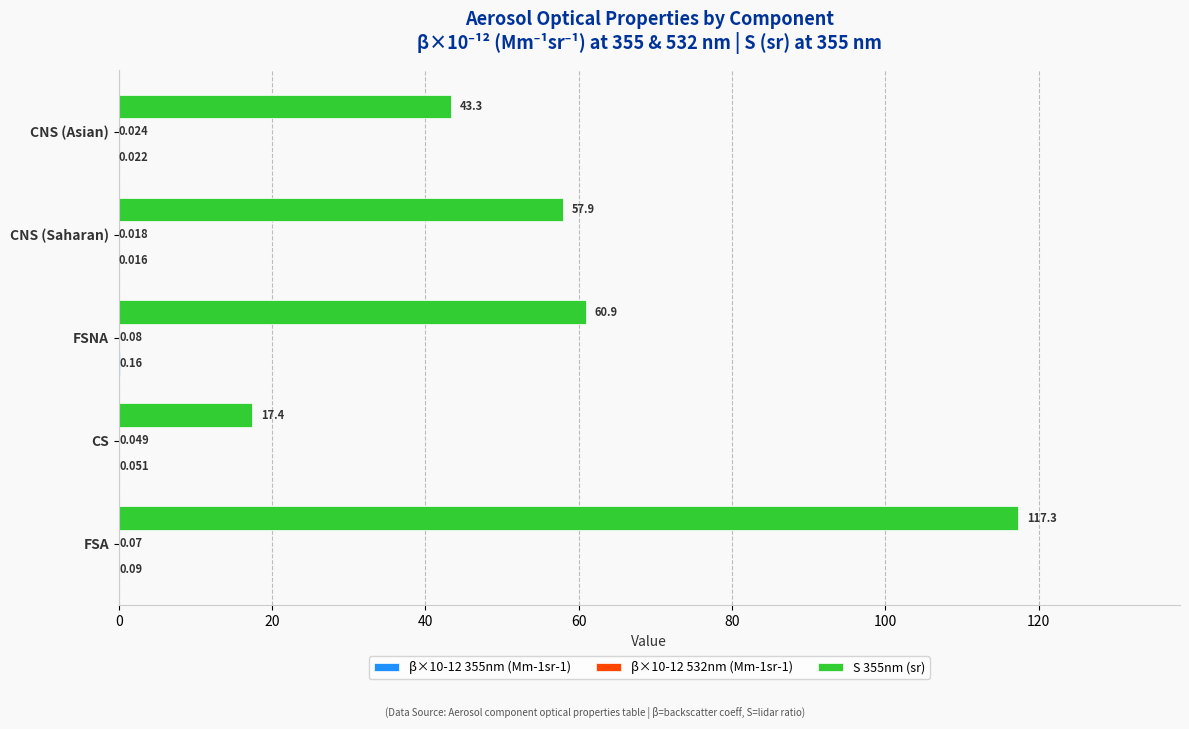

At which category is the sum across all series the highest?

FSA